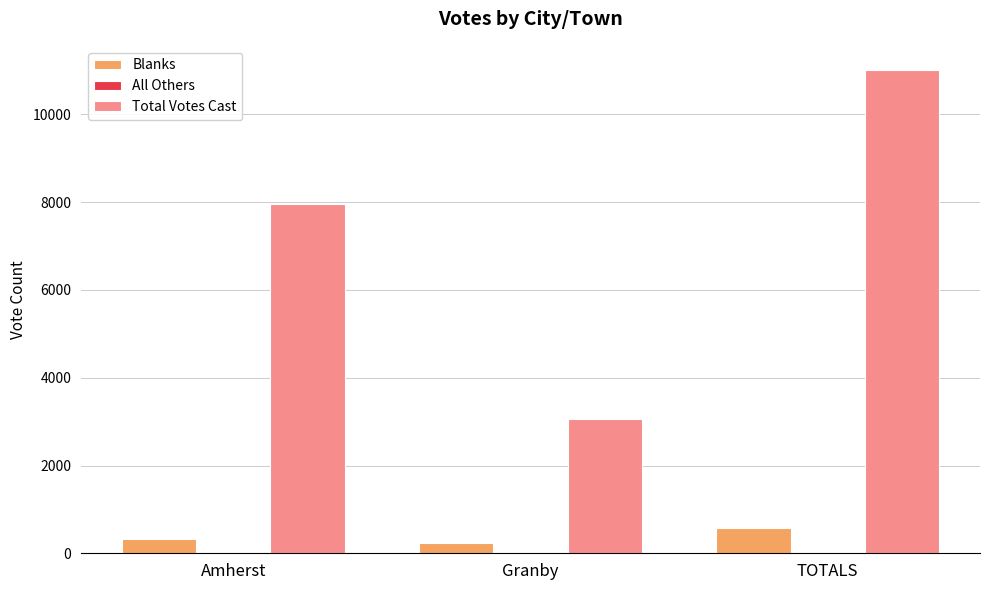

True or false: Total Votes Cast has a value of 7959 at Amherst.

True